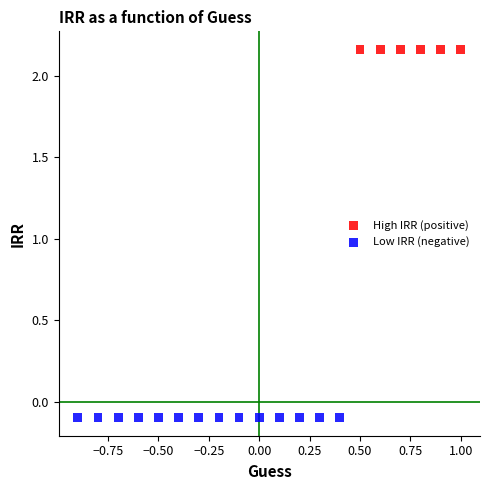

Which series reaches the maximum Y coordinate?

High IRR (positive)